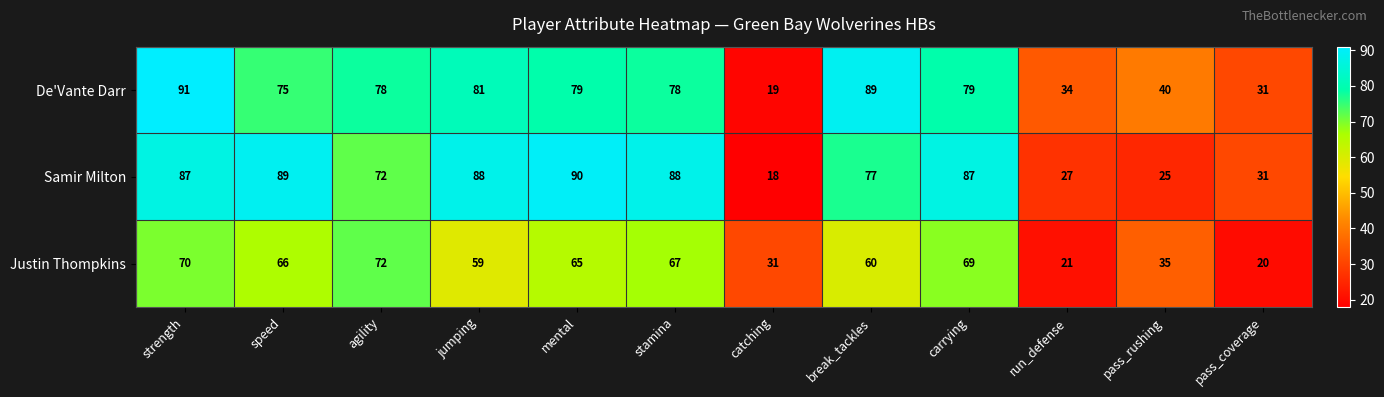

What value does the Samir Milton series have at jumping, to the nearest 10?

90